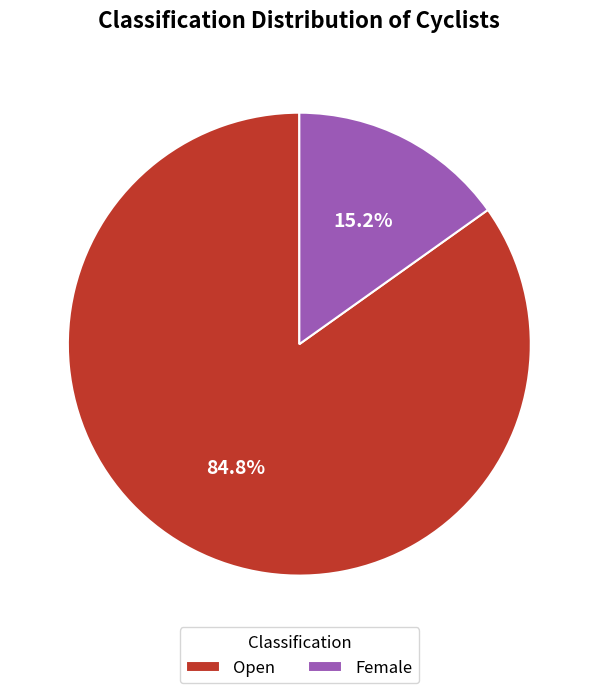

Is the sum of Female and Open greater than half?

Yes